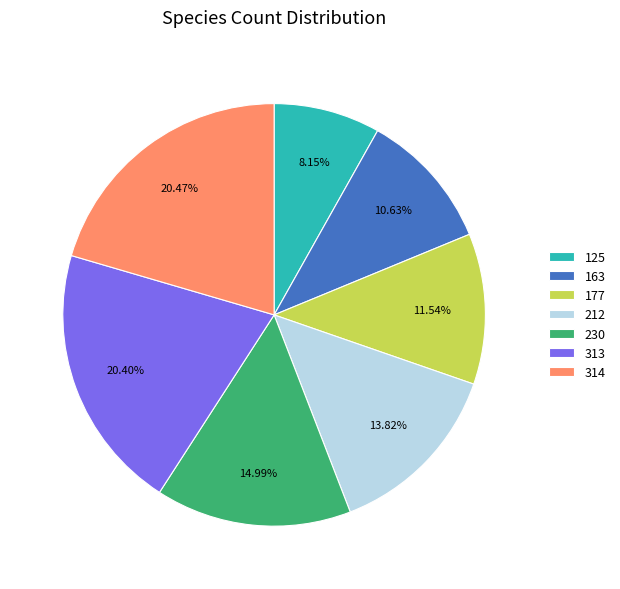

Is there a majority slice in this chart?

No